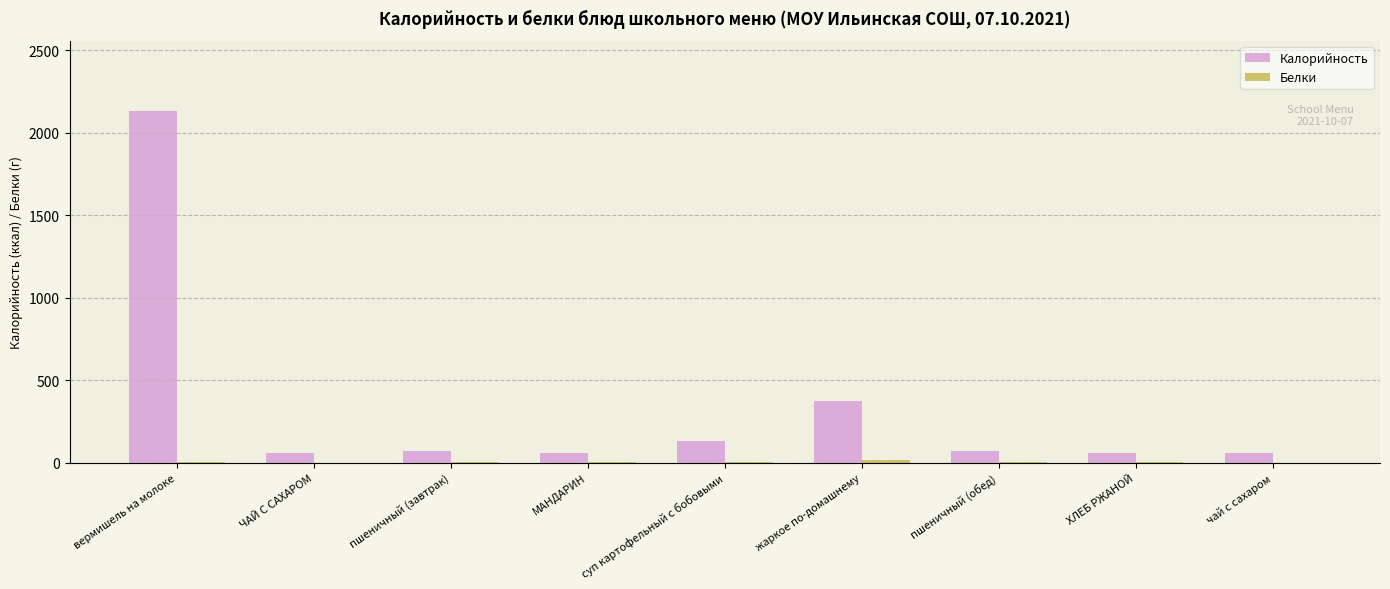

What is the average value of the Калорийность series?

336